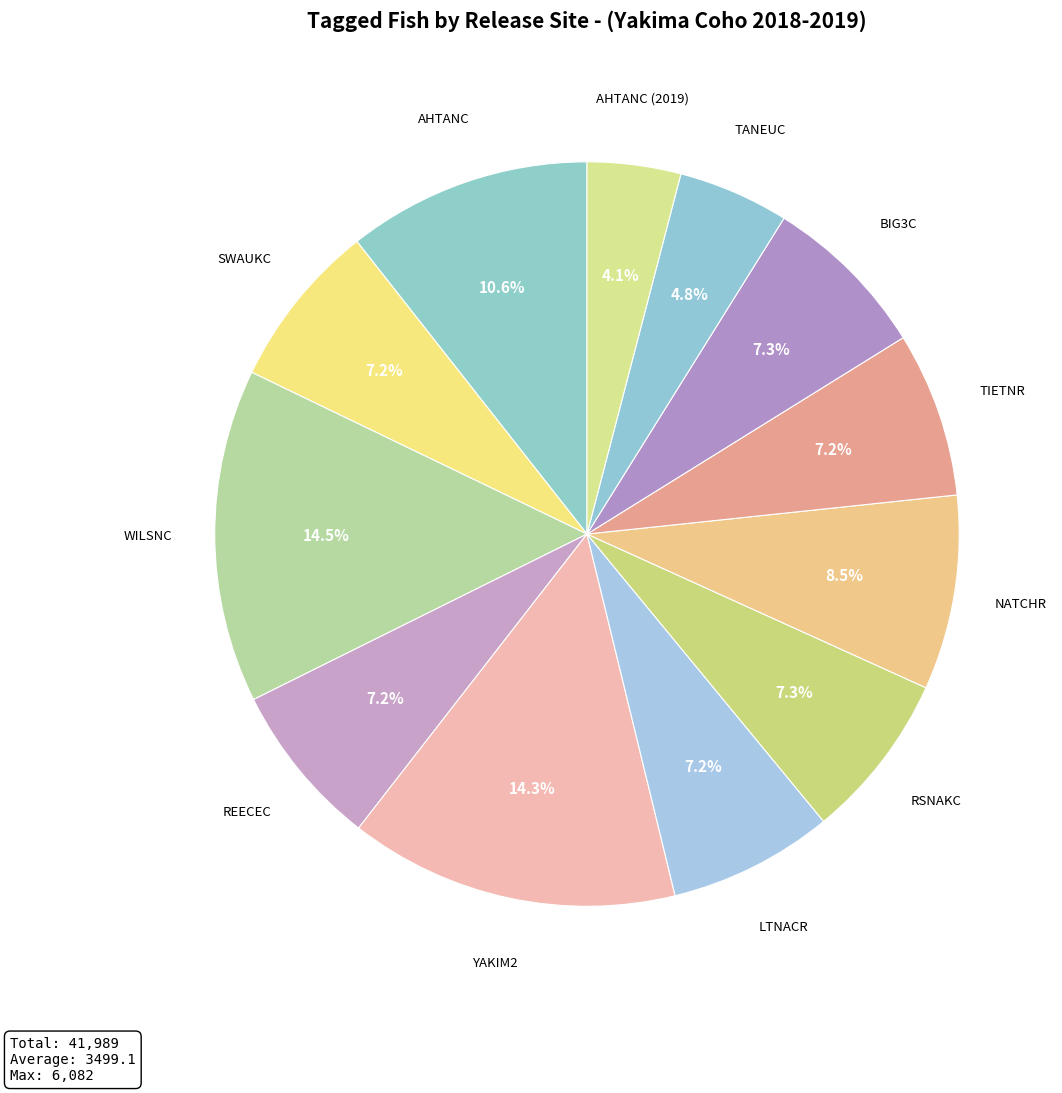

How many slices are in this pie chart?

12